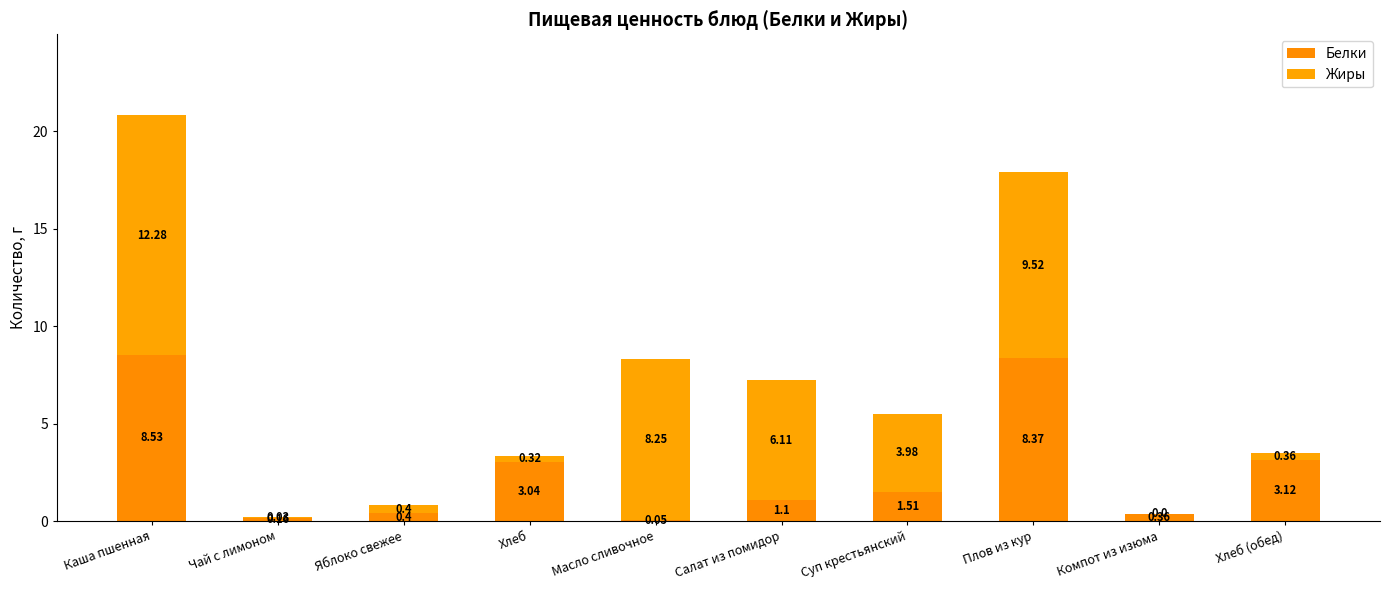

How many data points in Белки are above 1?

6